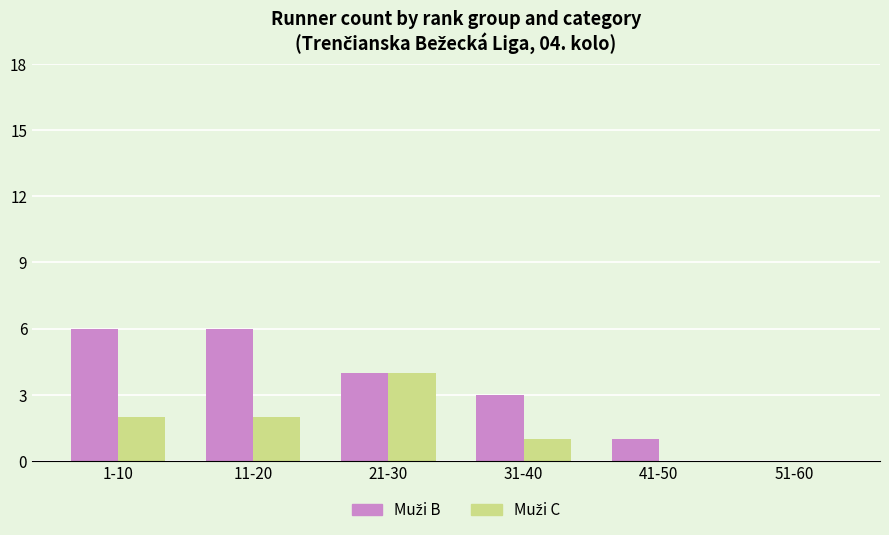

What is the total value across all series at 31-40?

4